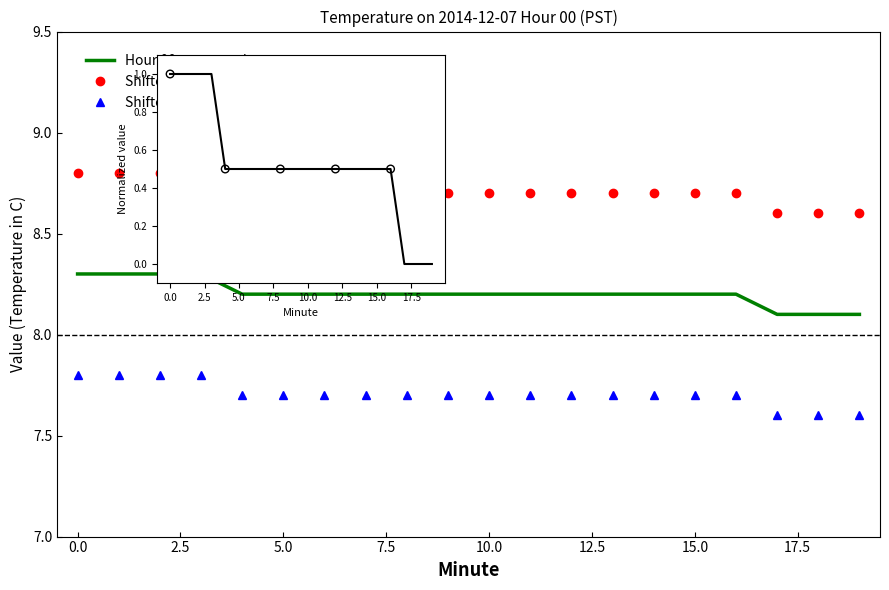

Which series contains the lowest Y value?

Shifted -0.5